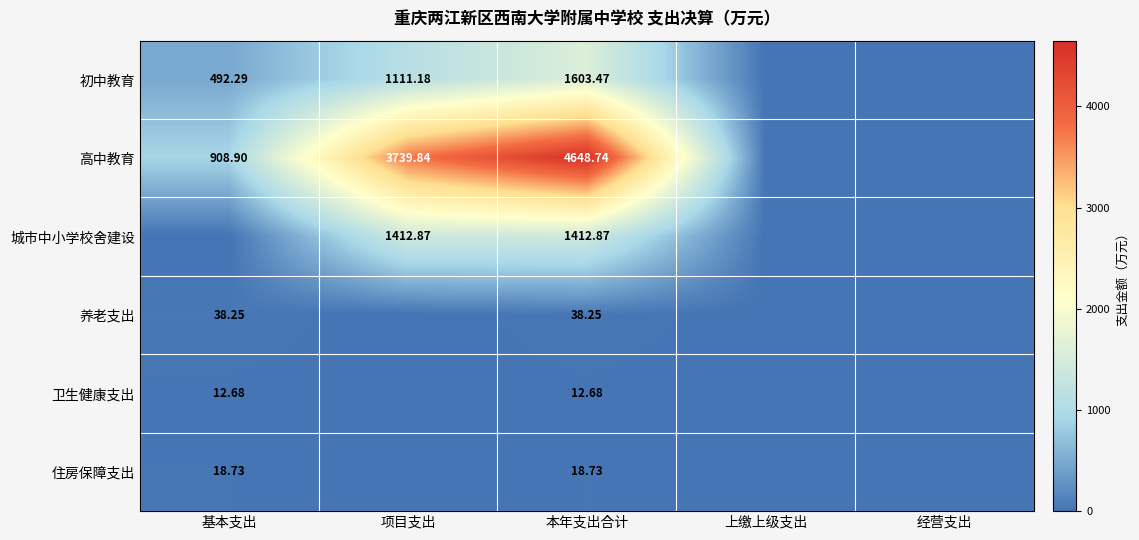

How many positive values does the 初中教育 series have?

3